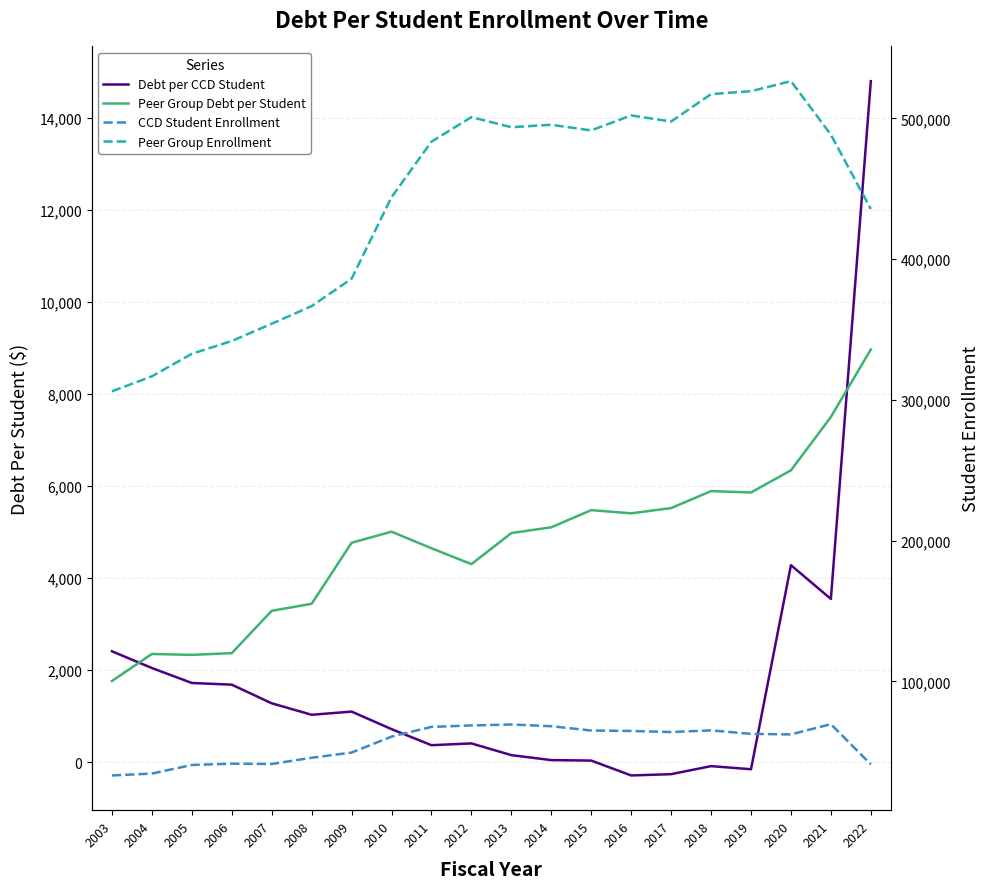

At which label is Peer Group Enrollment closest to 416246?

2022